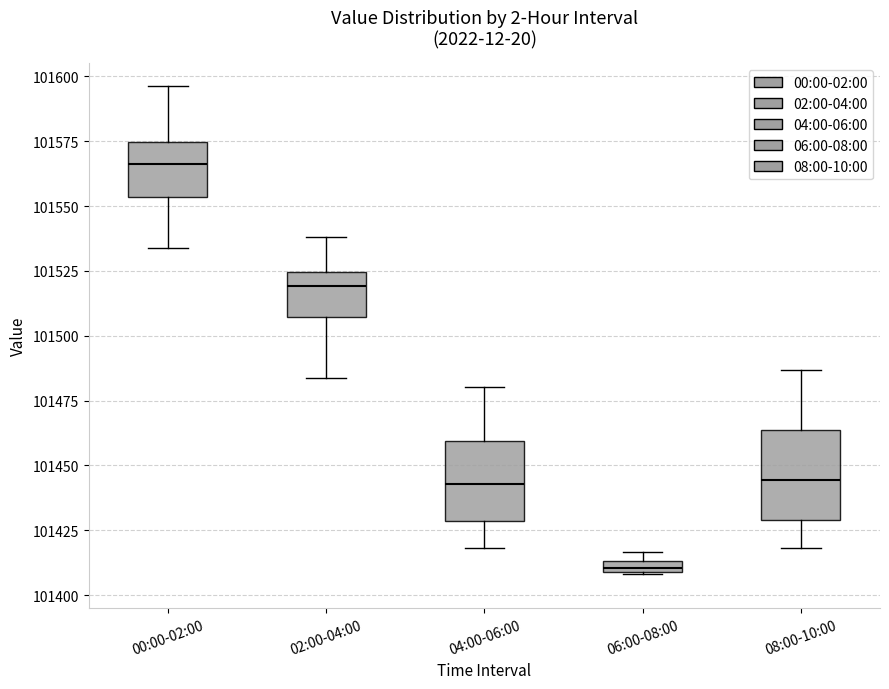

Which box's median line is the lowest?

06:00-08:00